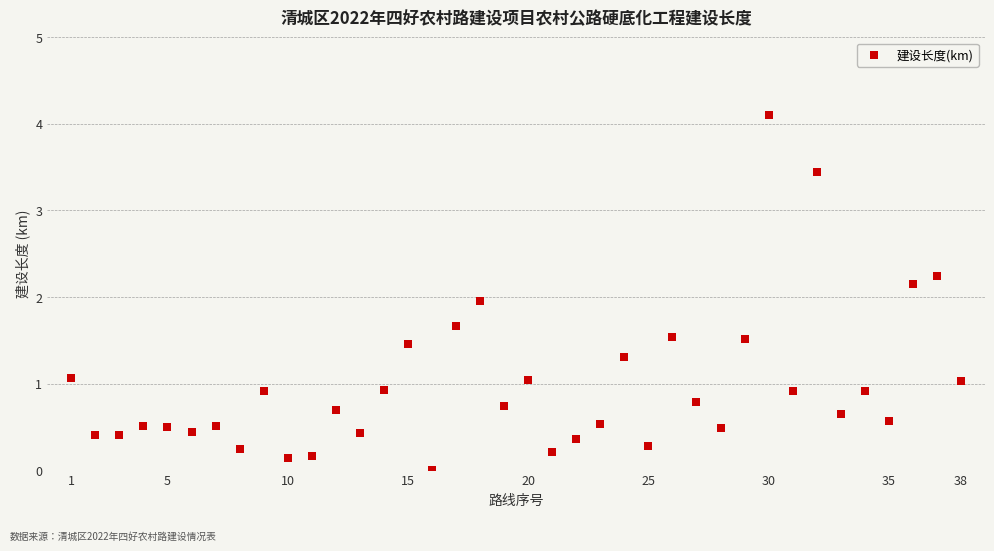

What is the range of Y values (max minus min)?

4.1